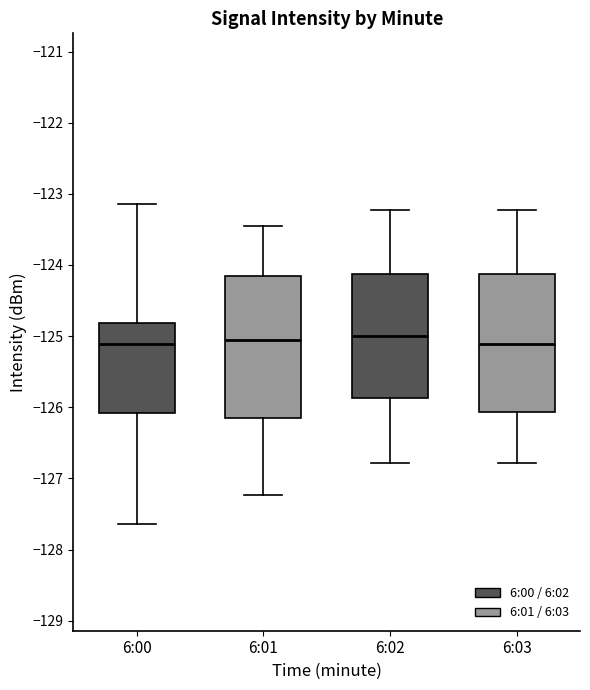

Reading left to right, read every box against the y-axis: the position of its median line, the range the box covers, and the ends of its whiskers. The values are not printed on the chart, so give them approximately, as read against the axis.

6:00: median -125.1, box -126.1 to -124.8, whiskers -127.6 to -123.1
6:01: median -125.1, box -126.2 to -124.1, whiskers -127.2 to -123.5
6:02: median -125.0, box -125.9 to -124.1, whiskers -126.8 to -123.2
6:03: median -125.1, box -126.1 to -124.1, whiskers -126.8 to -123.2